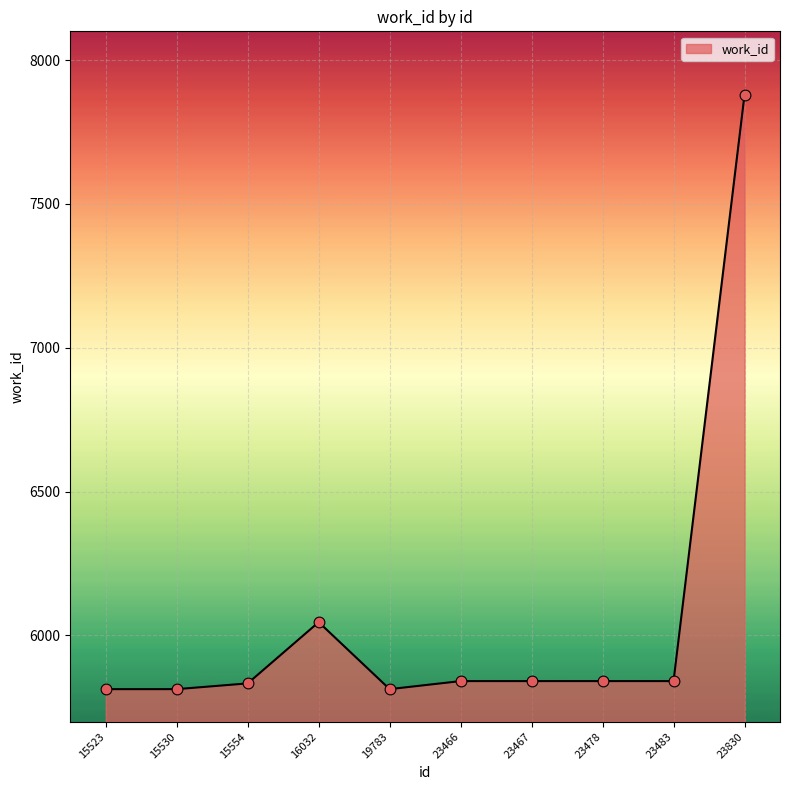

Between 16032 and 23830, which is larger?

23830